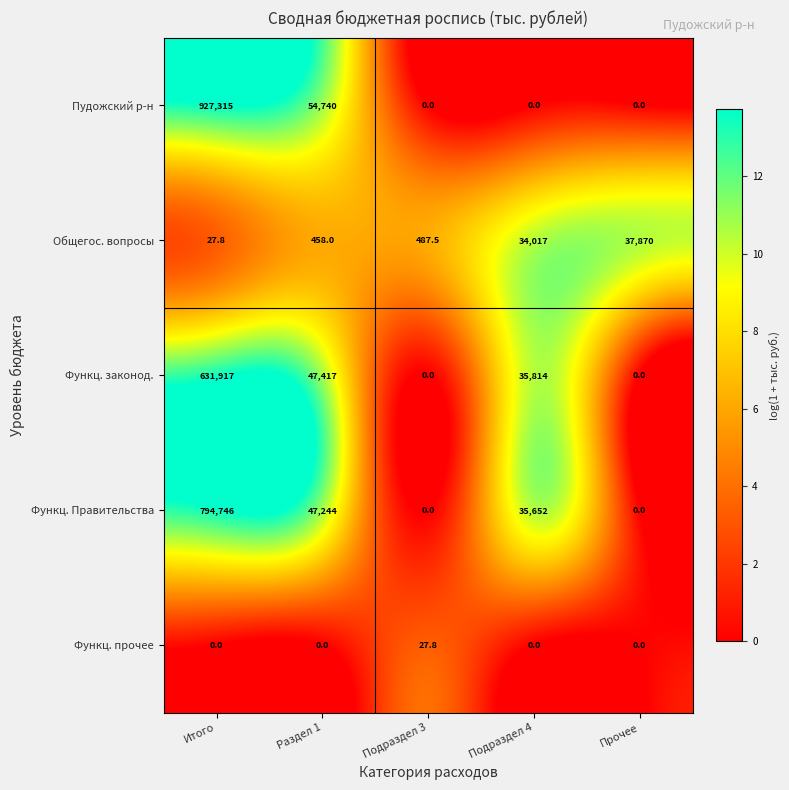

Reading left to right, extract all data points from this chart.

Пудожский р-н: 927315.0	54740.0	0.0	0.0	0.0
Общегос. вопросы: 27.8	458.0	487.5	34017.0	37870.0
Функц. законод.: 631917.0	47417.0	0.0	35814.0	0.0
Функц. Правительства: 794746.0	47244.0	0.0	35652.0	0.0
Функц. прочее: 0.0	0.0	27.8	0.0	0.0